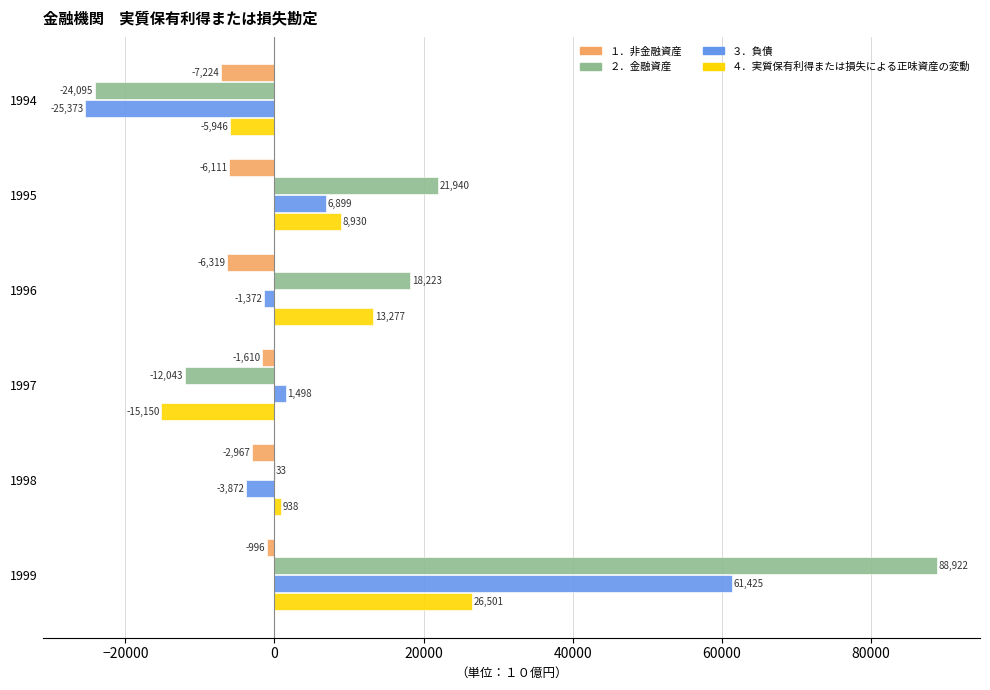

What is the maximum value shown in the chart?

88921.5